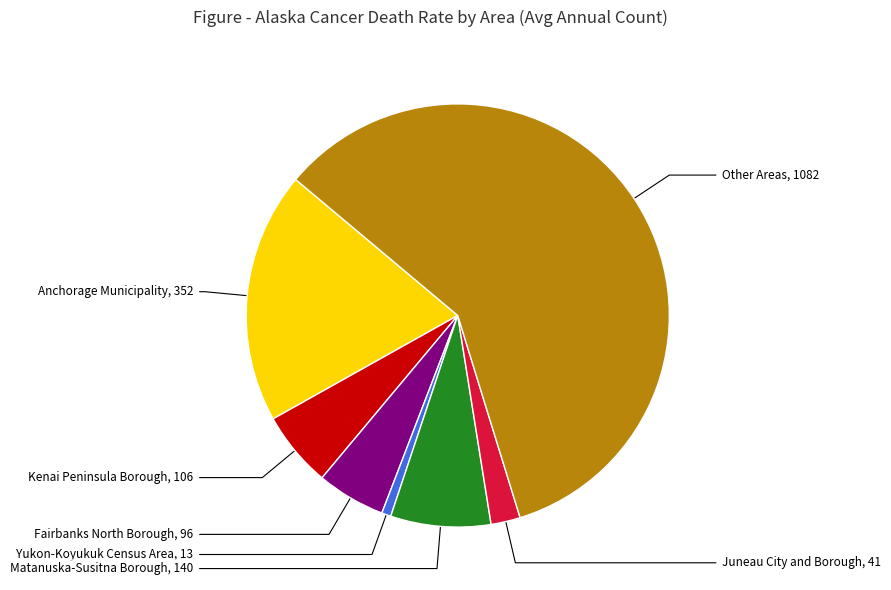

How many segments does this pie chart have?

7